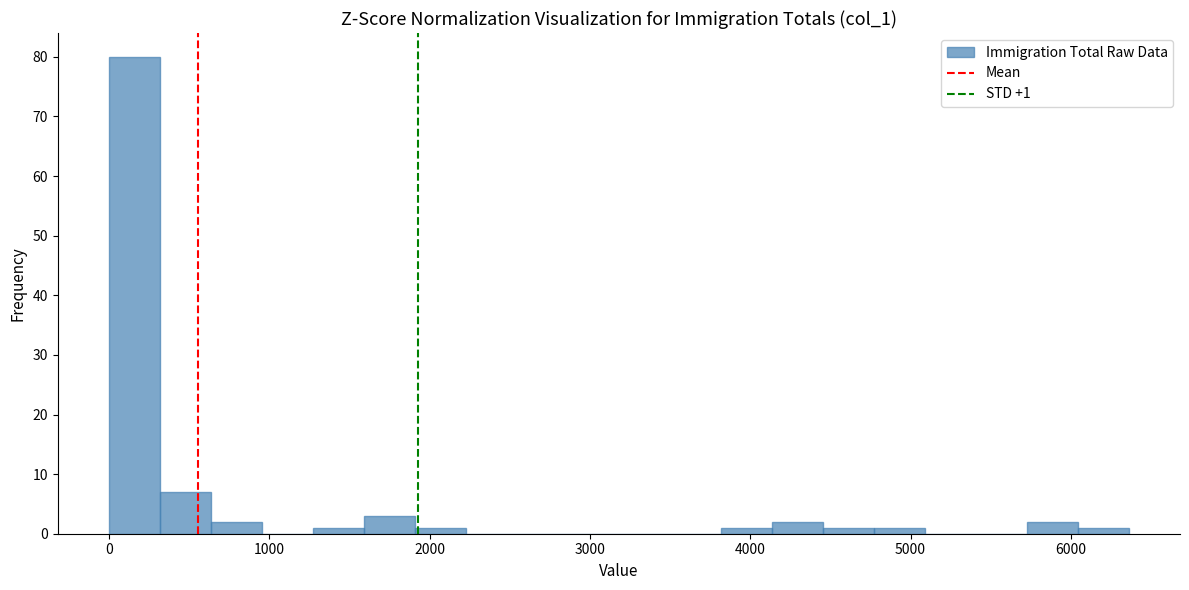

Read against the x-axis, roughly where is the centre of the tallest bar?

200